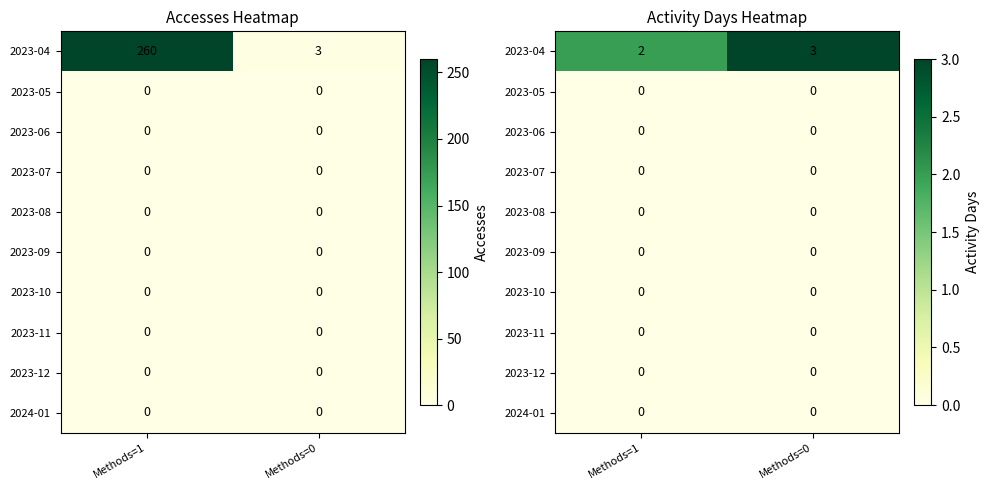

Which category has the lowest value across all series?

Methods=1